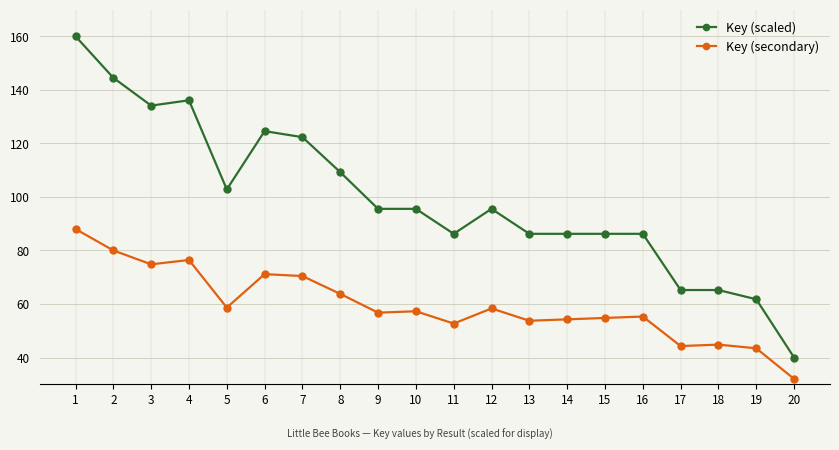

List the series in order of their overall mean, highest first.

Key (scaled), Key (secondary)